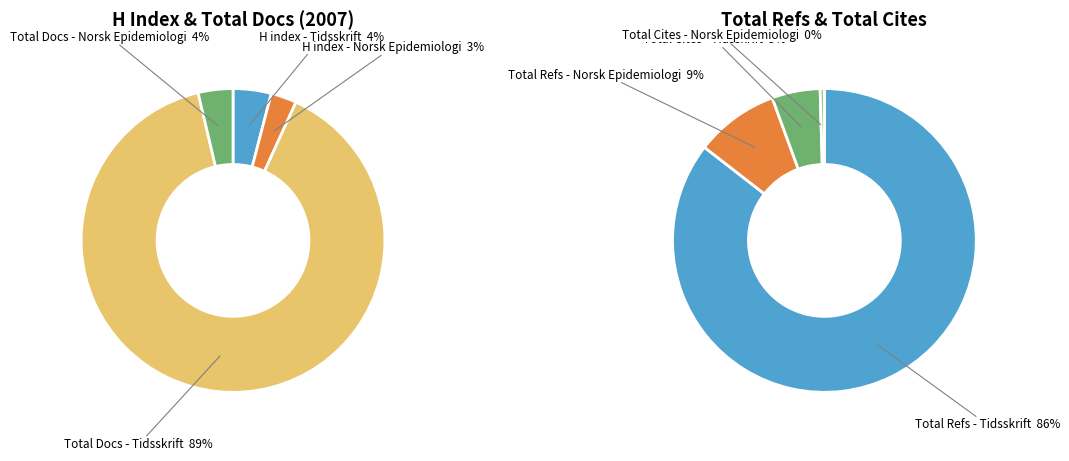

What is the smallest slice in the pie chart?

Norsk Epidemiologi